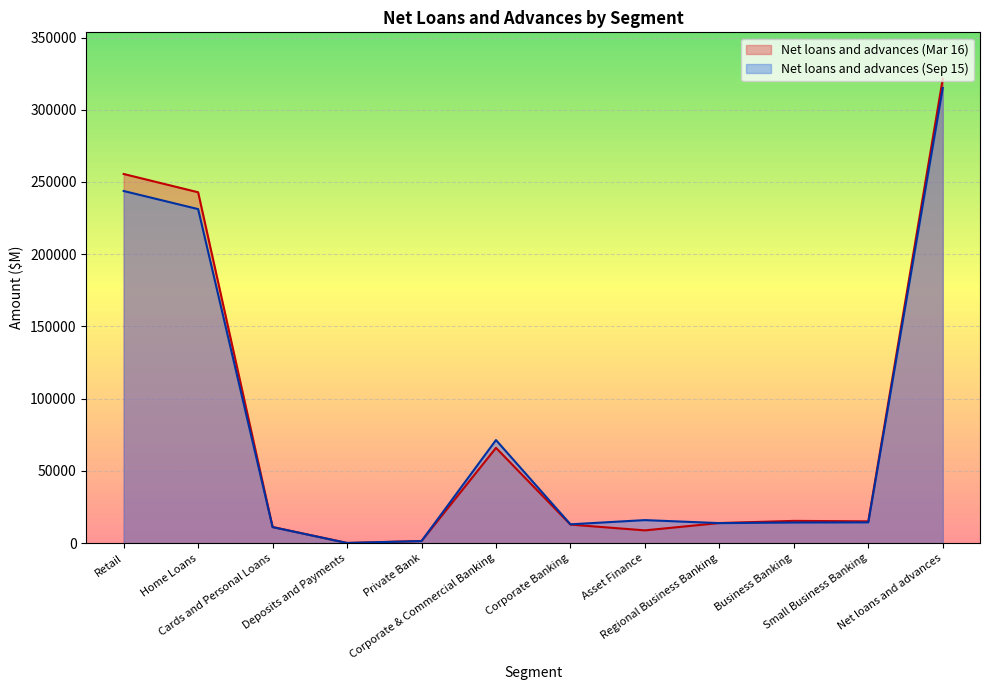

How many intersections are there between Net loans and advances (Mar 16) and Net loans and advances (Sep 15)?

2